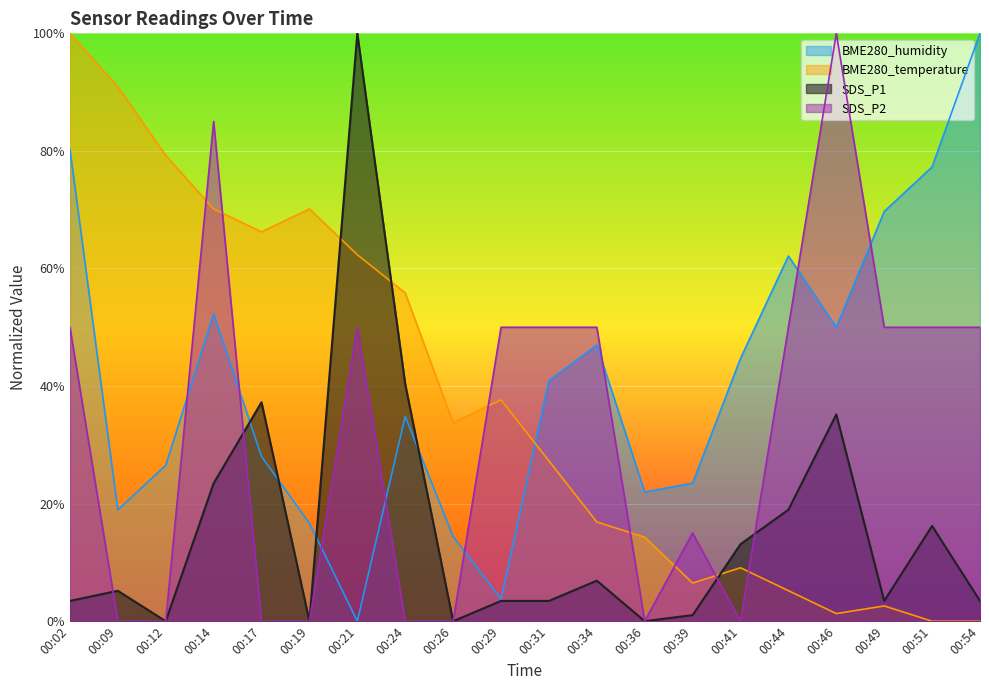

How many distinct data groups are displayed?

4